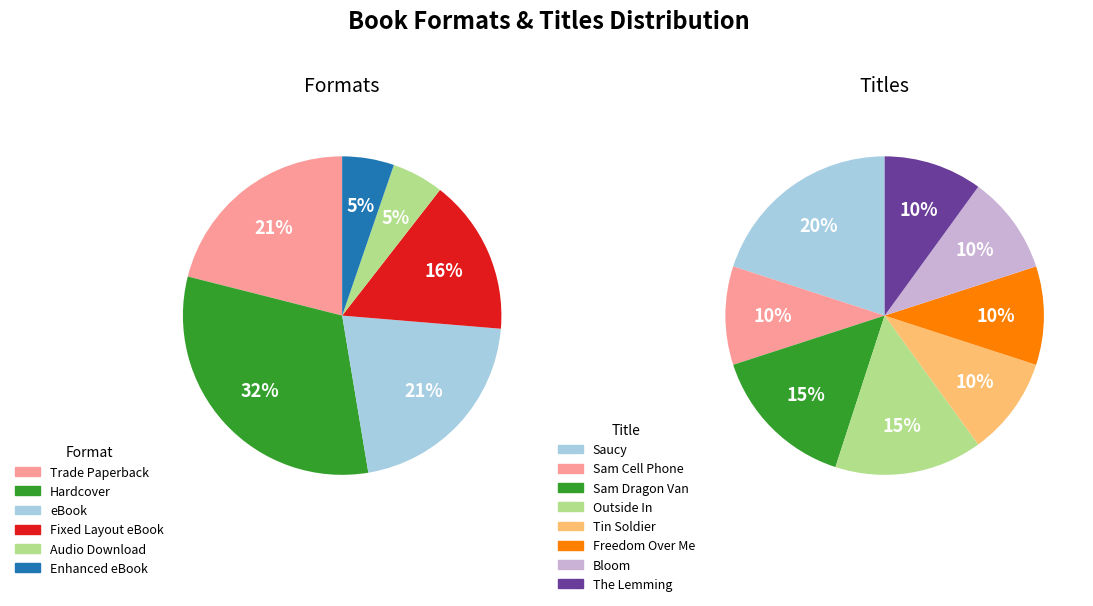

How many segments does this pie chart have?

8